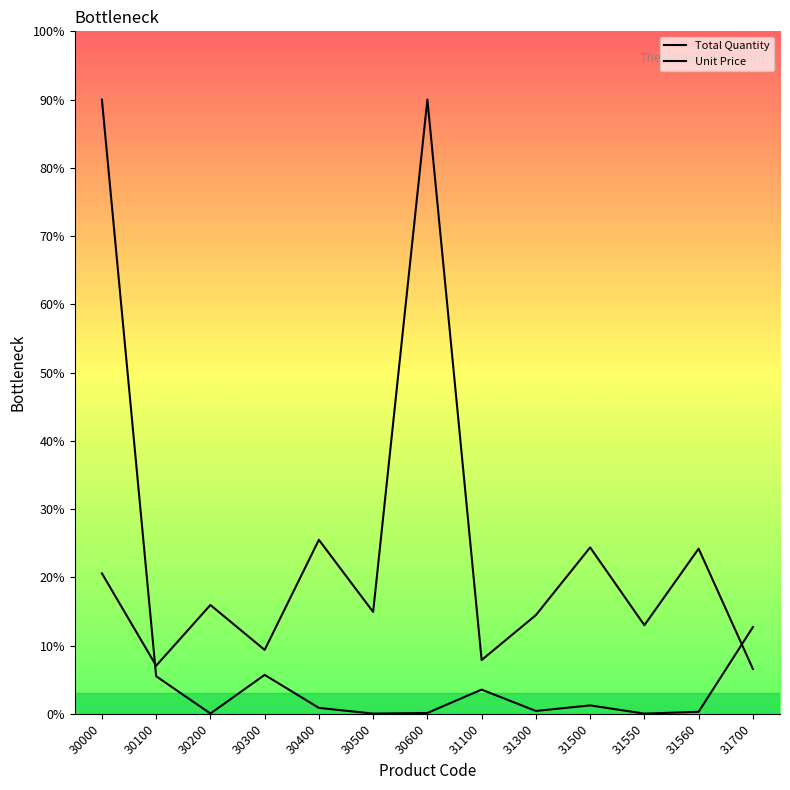

How many values in the Unit Price series are below 14?

5